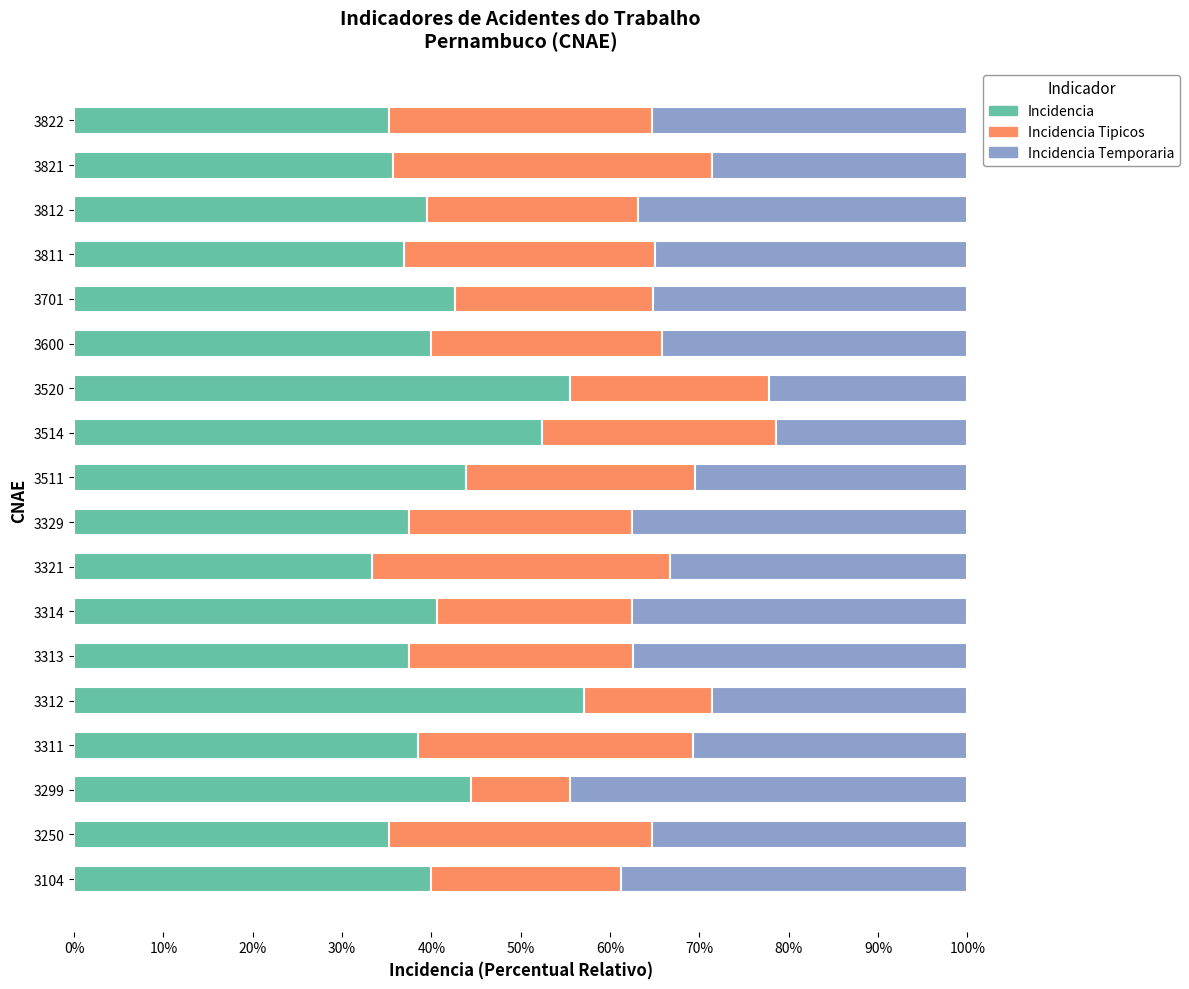

What is the total value across all series at 3812?

100.0